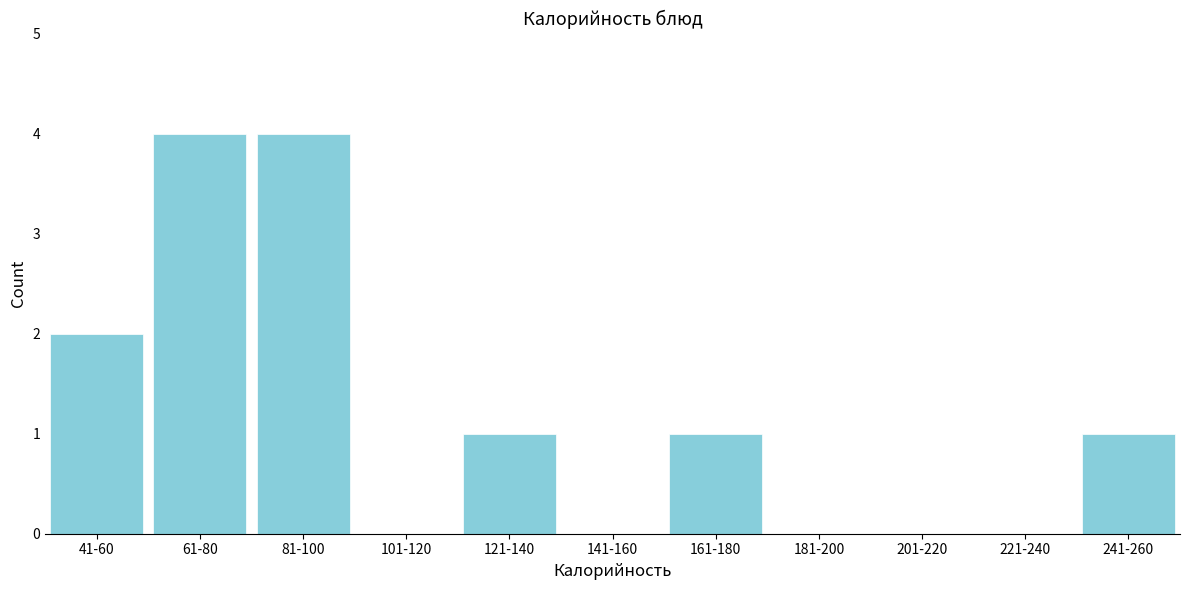

Reading right to left, list all the values displayed in this chart.

241-260=1	221-240=0	201-220=0	181-200=0	161-180=1	141-160=0	121-140=1	101-120=0	81-100=4	61-80=4	41-60=2